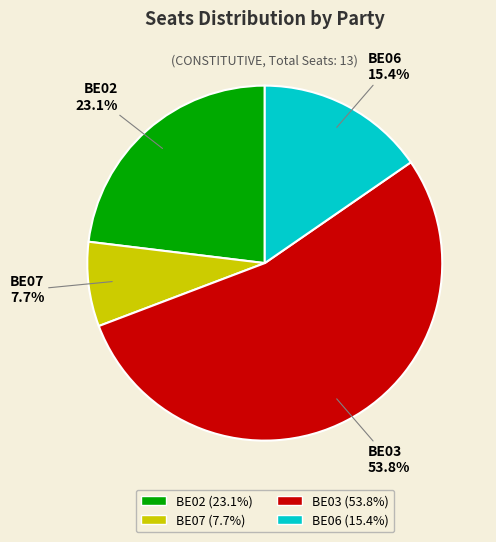

What percentage is the BE03 slice, to the nearest percent?

54%